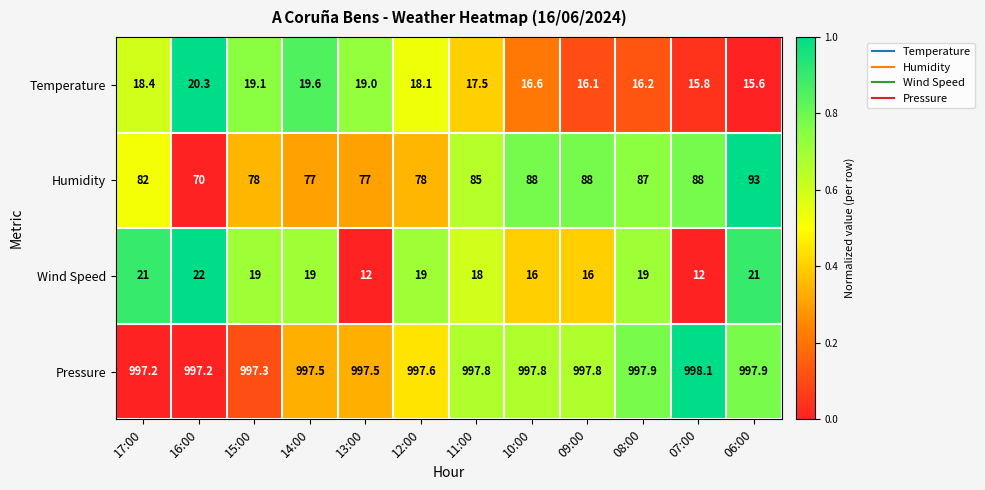

What is the approximate value of Wind Speed at 16:00?

22.0